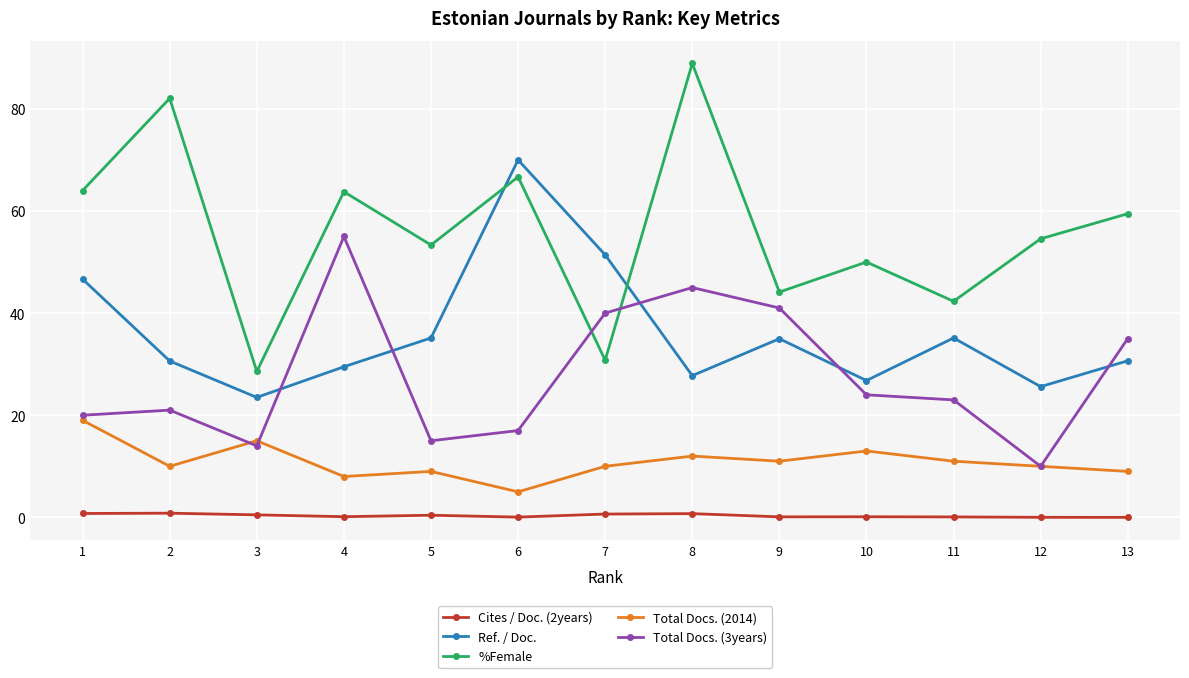

True or false: Total Docs. (2014) and %Female intersect in this chart.

False